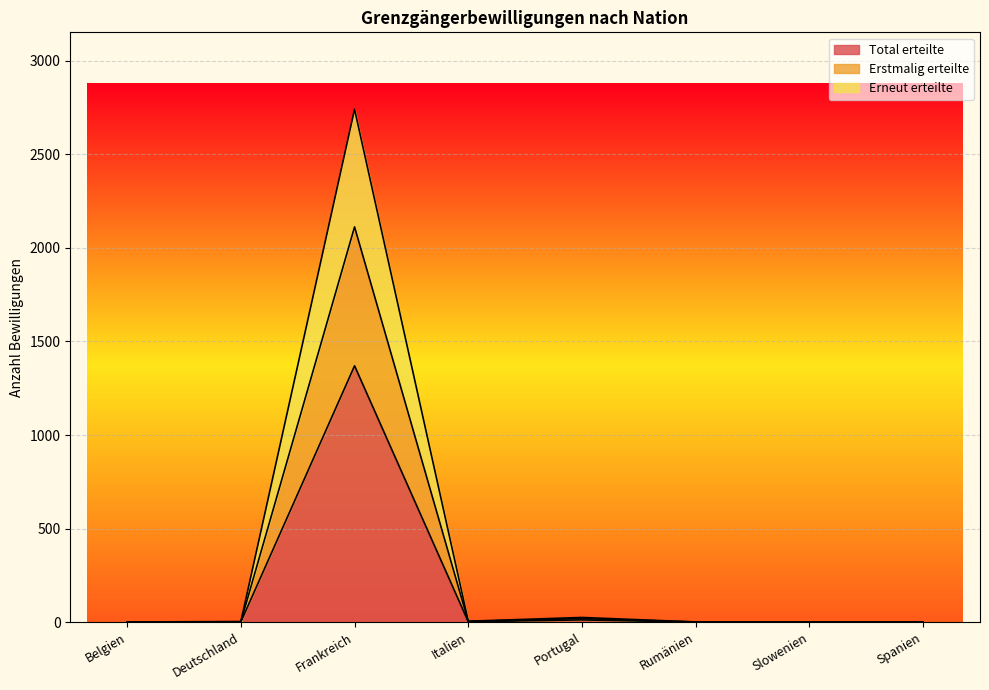

How many data points in Total erteilte are less than 2?

4